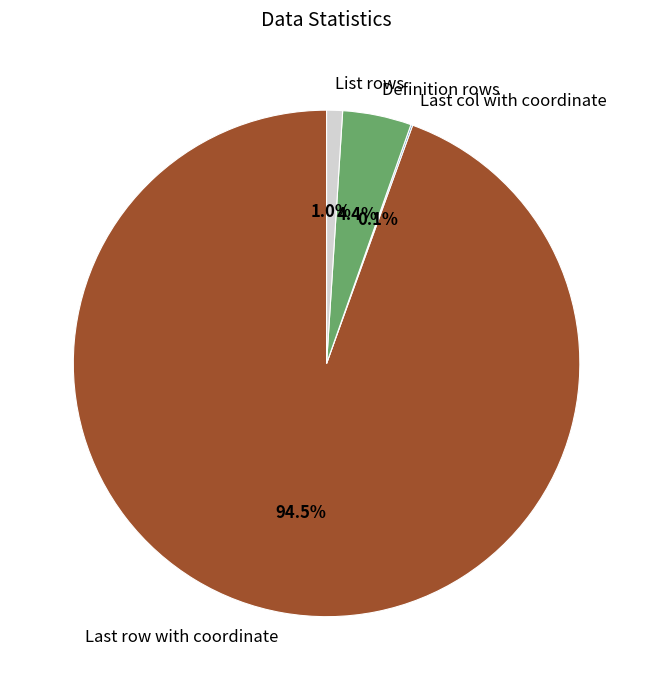

Does any single category account for the majority?

Yes